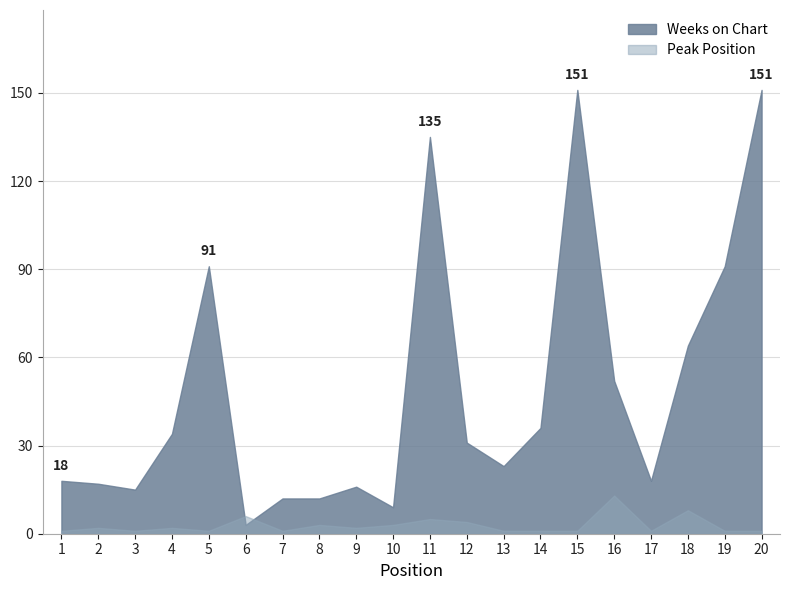

Where do Weeks on Chart and Peak Position first cross each other?

5 and 6